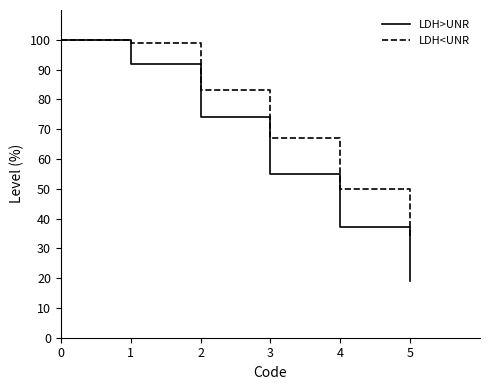

What is the difference between the second highest and minimum values in the LDH>UNR series?

73